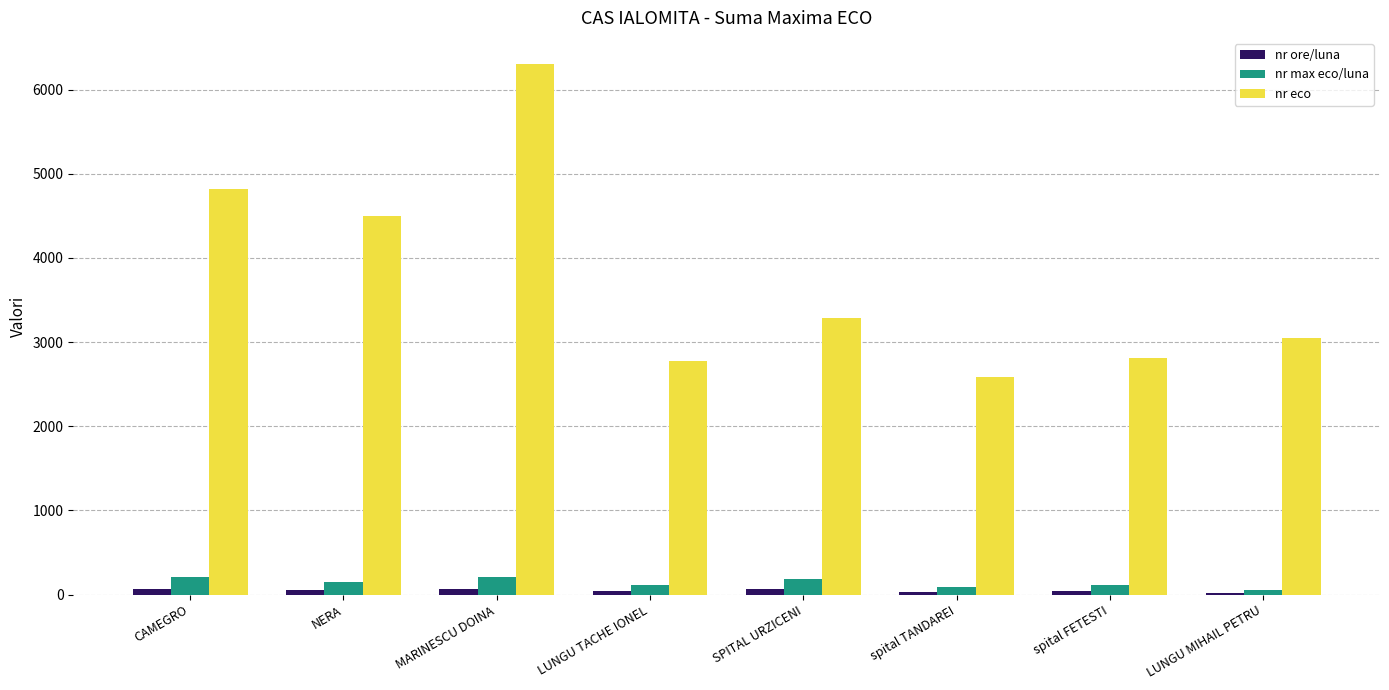

What is the total value across all series at MARINESCU DOINA?

6580